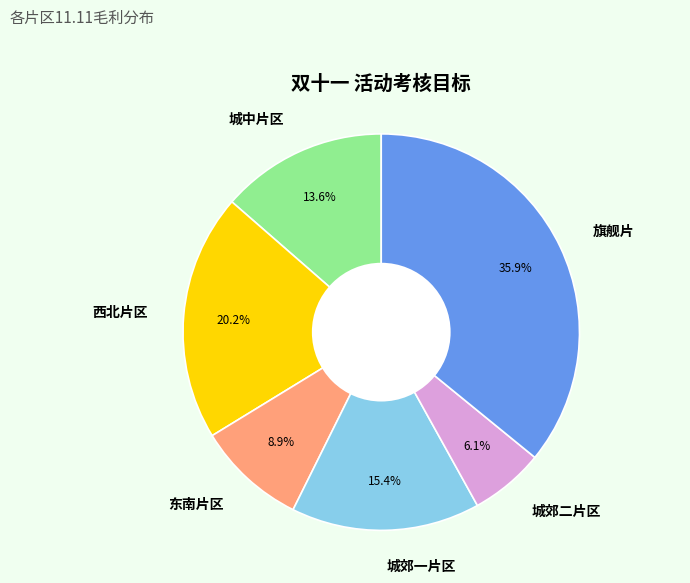

Count the number of slices in the pie.

6